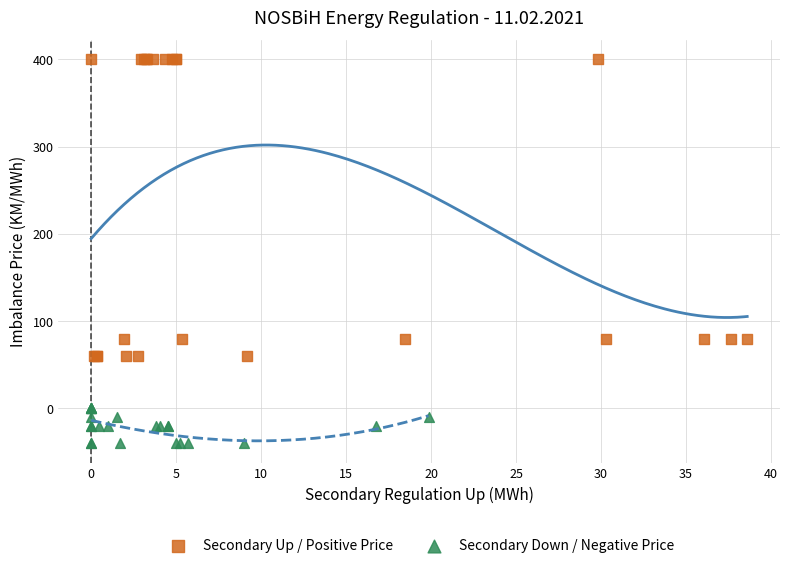

Which series has the widest spread of Y values?

Secondary Up / Positive Price